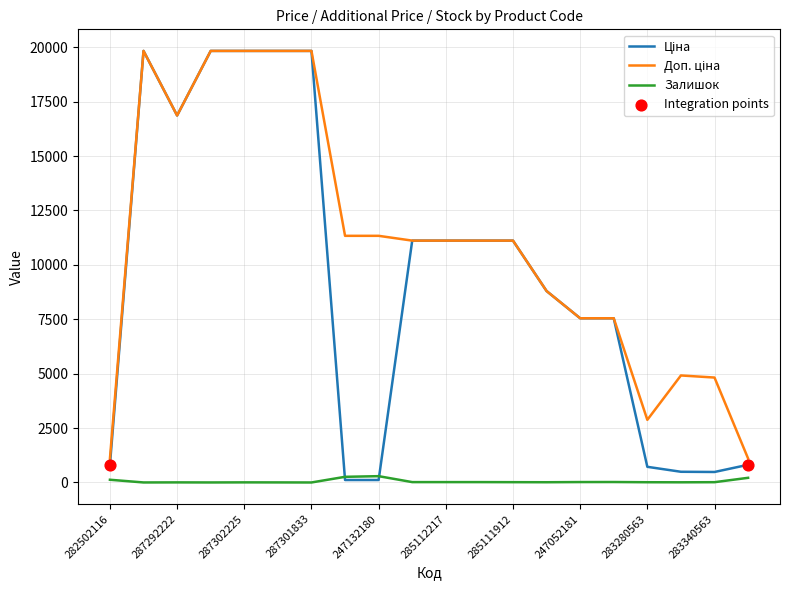

Does the chart have visible grid lines?

Yes